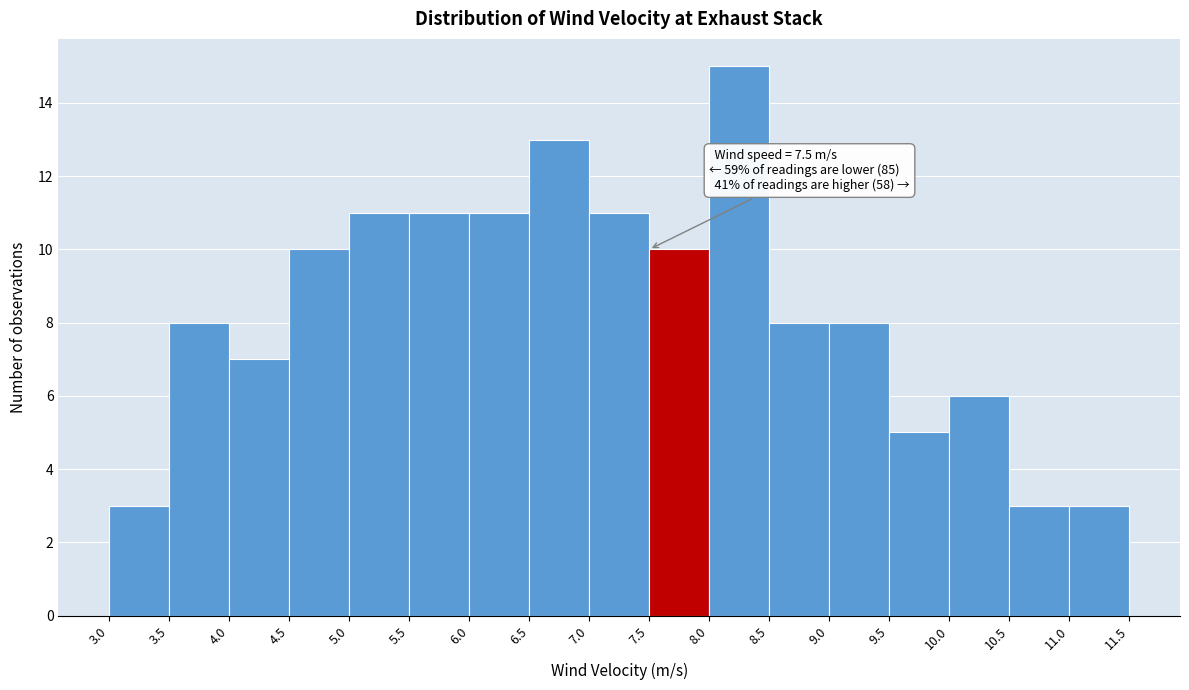

Over which range of the x-axis is the bar tallest?

8.0 to 8.5